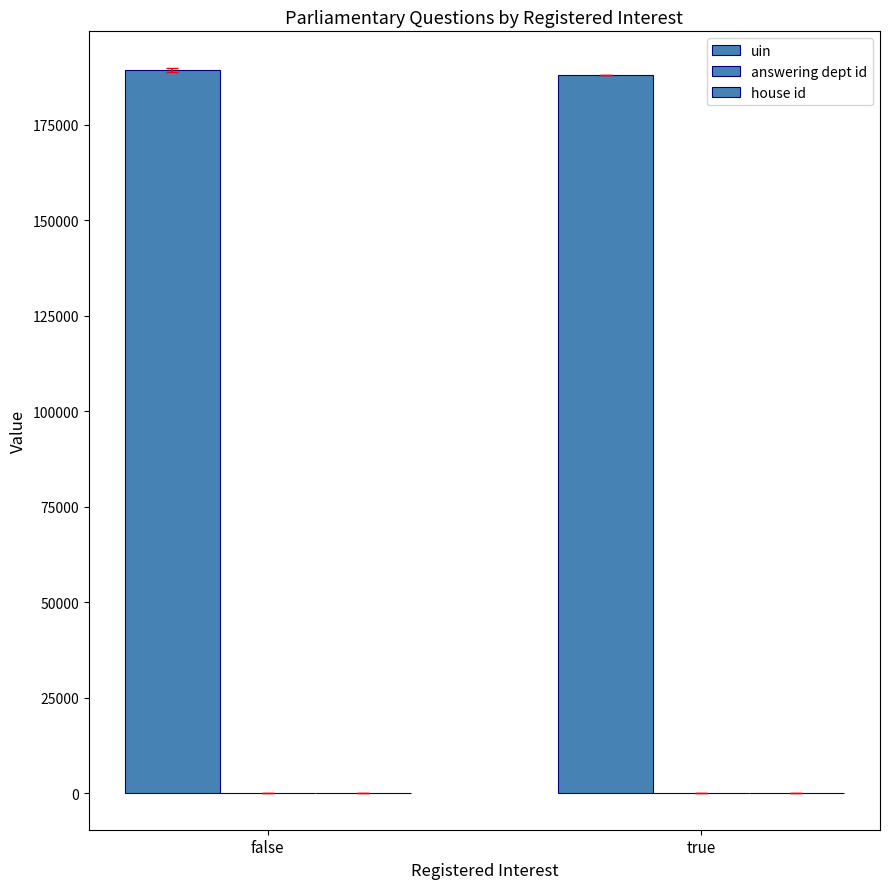

Reading left to right, extract all data points from this chart.

uin: false=189404.3	true=188172.0
answering dept id: false=48.6	true=7.0
house id: false=1.0	true=1.0